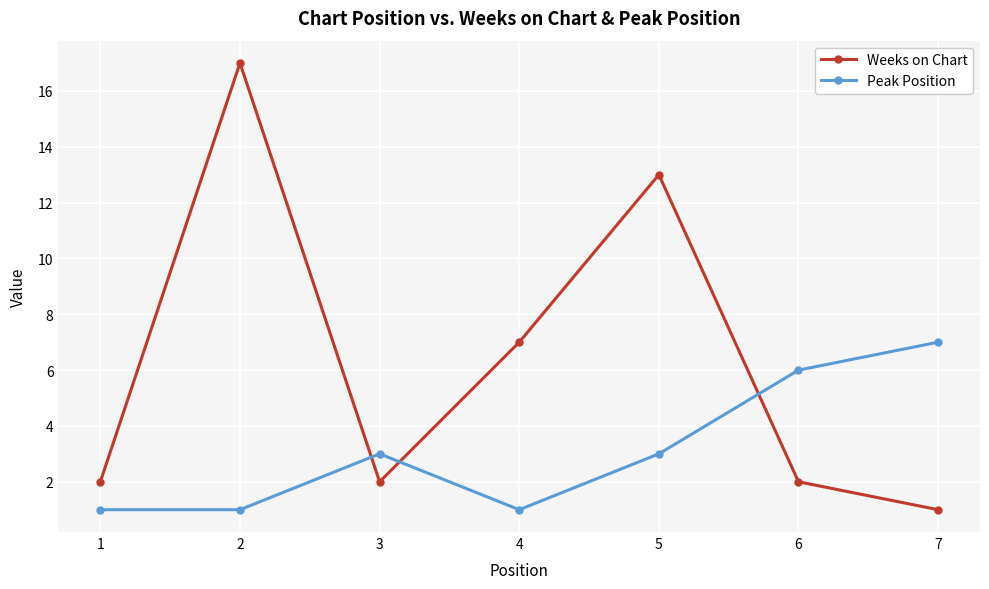

What is the greatest value displayed?

17